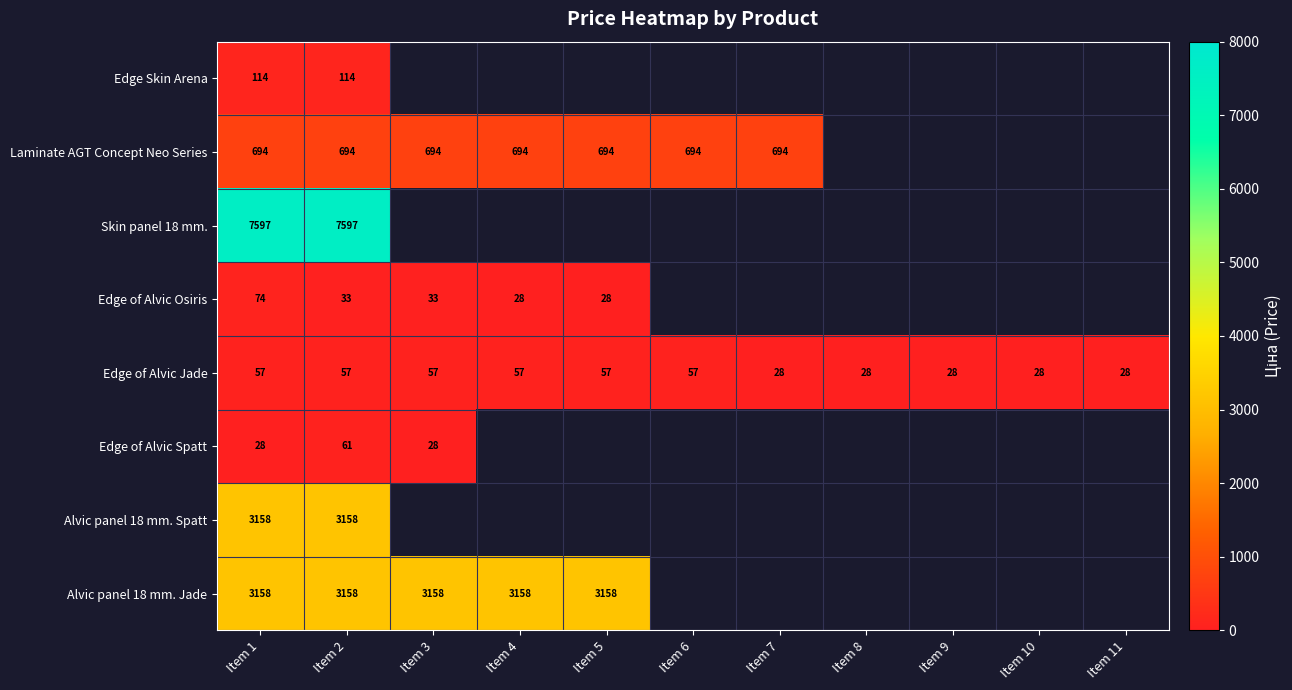

What is the difference between the Edge of Alvic Jade values at Item 3 and Item 11?

29.0